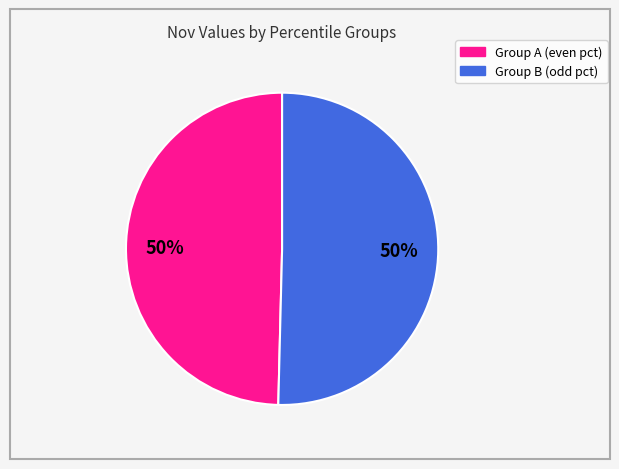

To the nearest percent, what is the average slice percentage?

50%